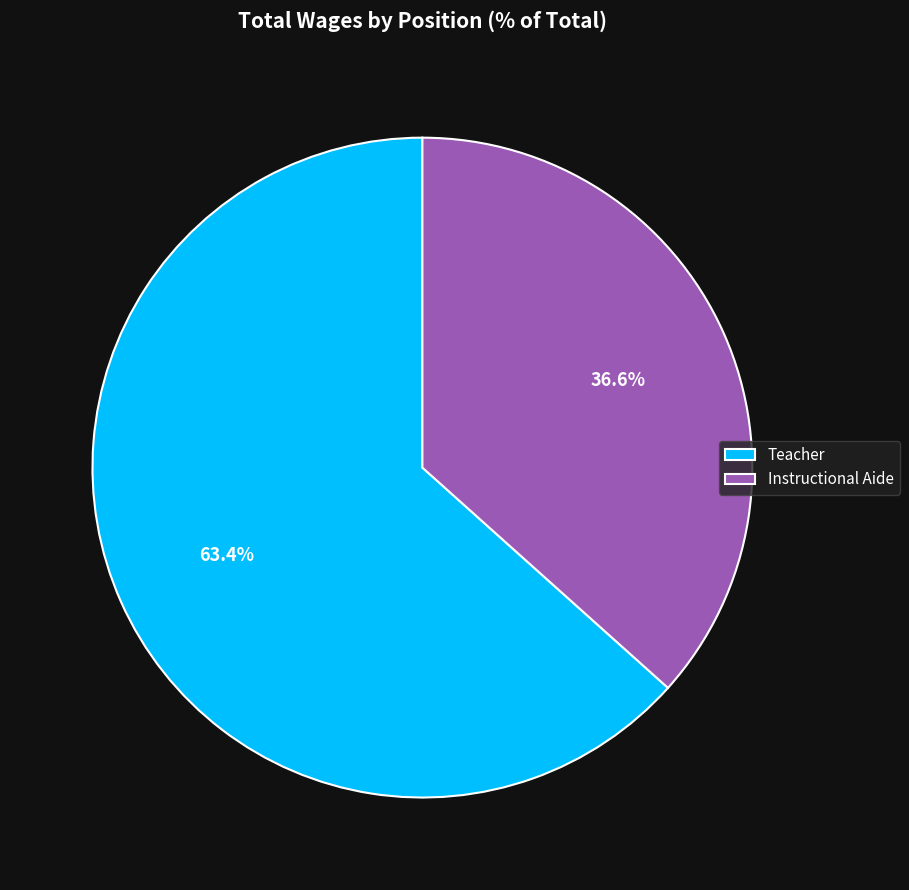

What is the ratio of the value at Instructional Aide to the value at Teacher?

0.6